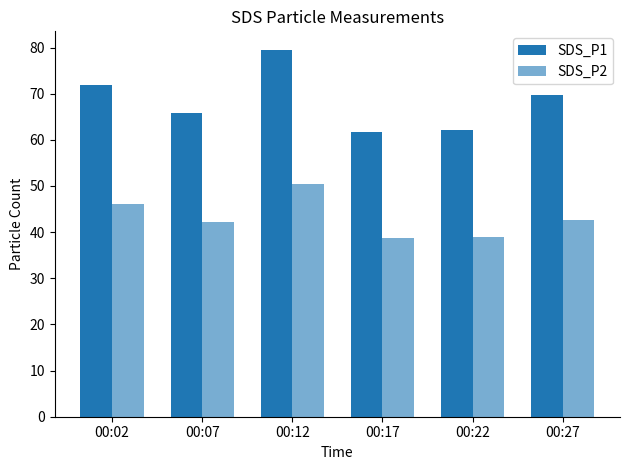

How many distinct data groups are displayed?

2